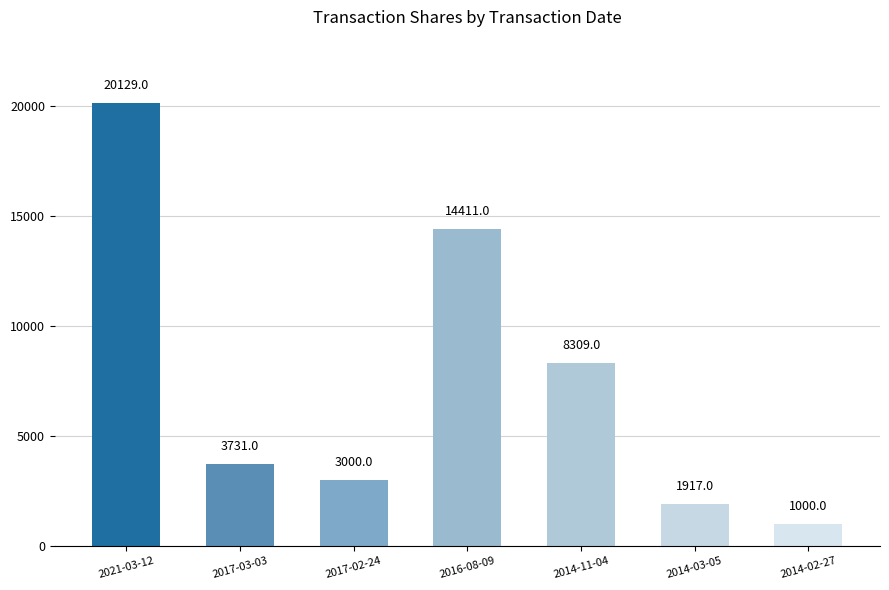

List the labels in order of value, largest first.

2021-03-12, 2016-08-09, 2014-11-04, 2017-03-03, 2017-02-24, 2014-03-05, 2014-02-27